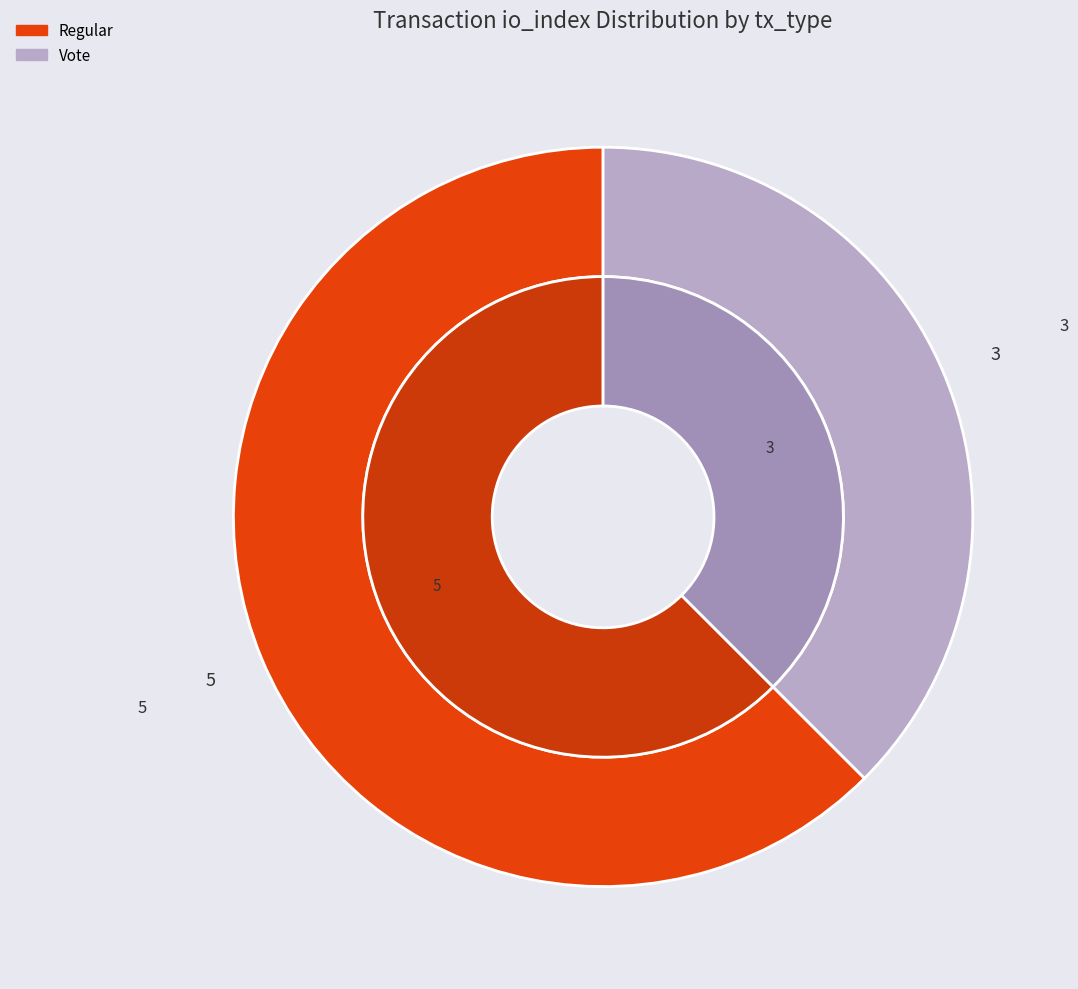

True or false: Regular (io_index=5) accounts for 62% of the total.

True